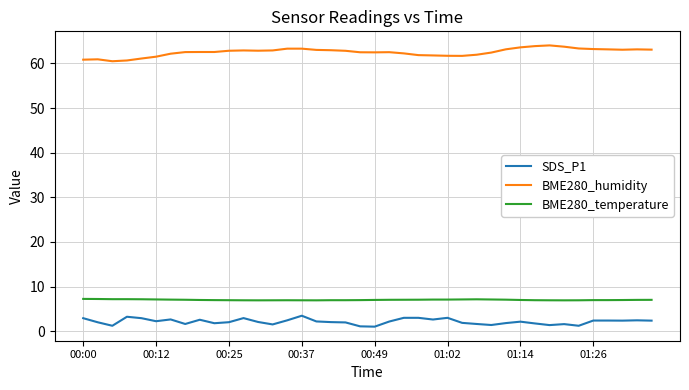

Which series has the largest total across all categories?

BME280_humidity